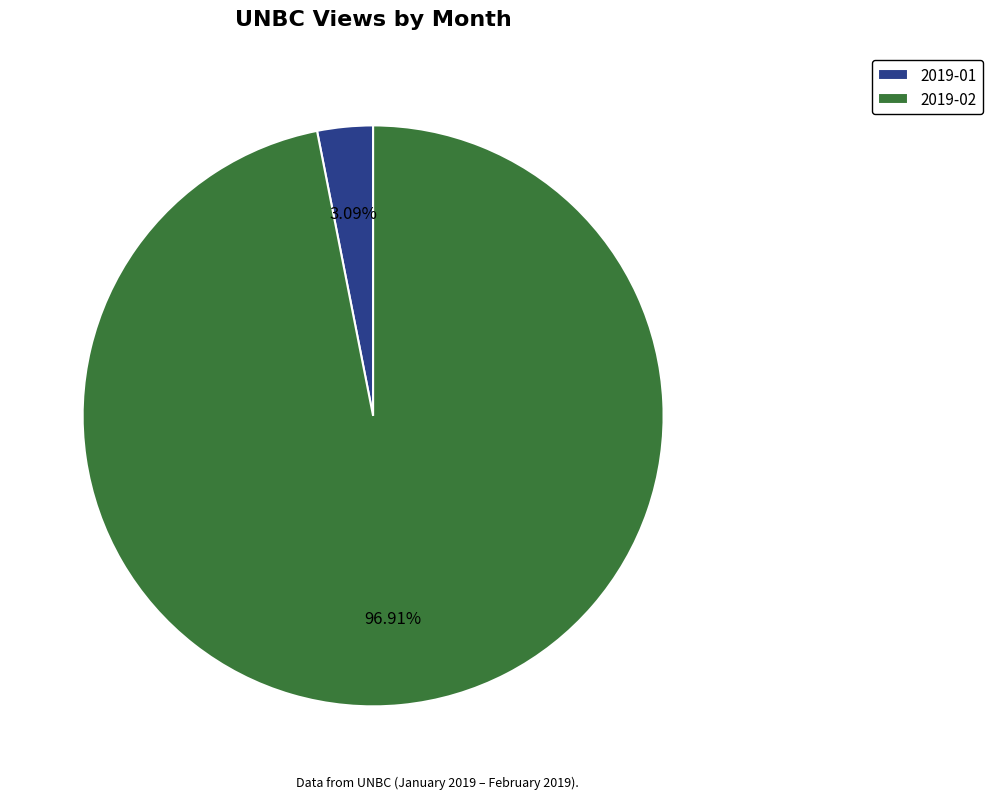

Is it true that 2019-02 is 97% of the pie?

True